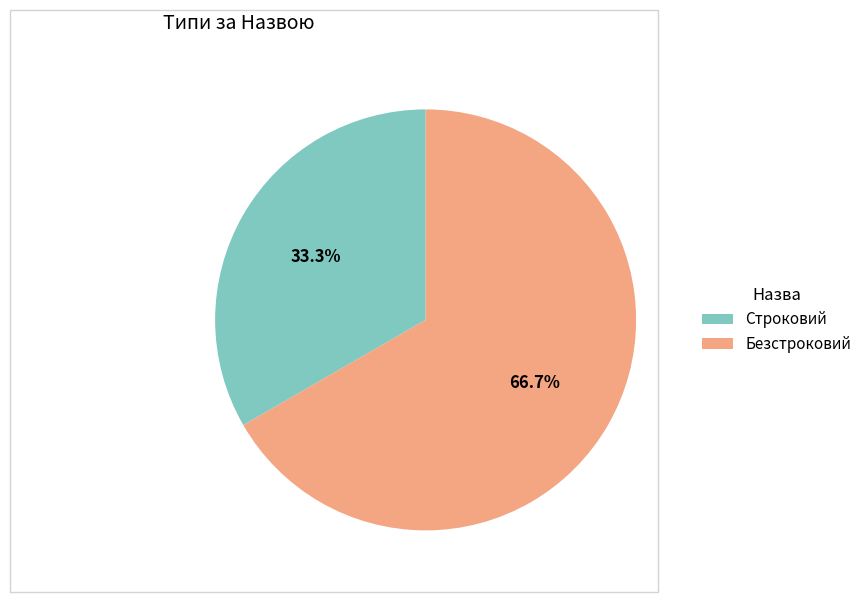

What is the total percentage of Строковий and Безстроковий?

100.0%